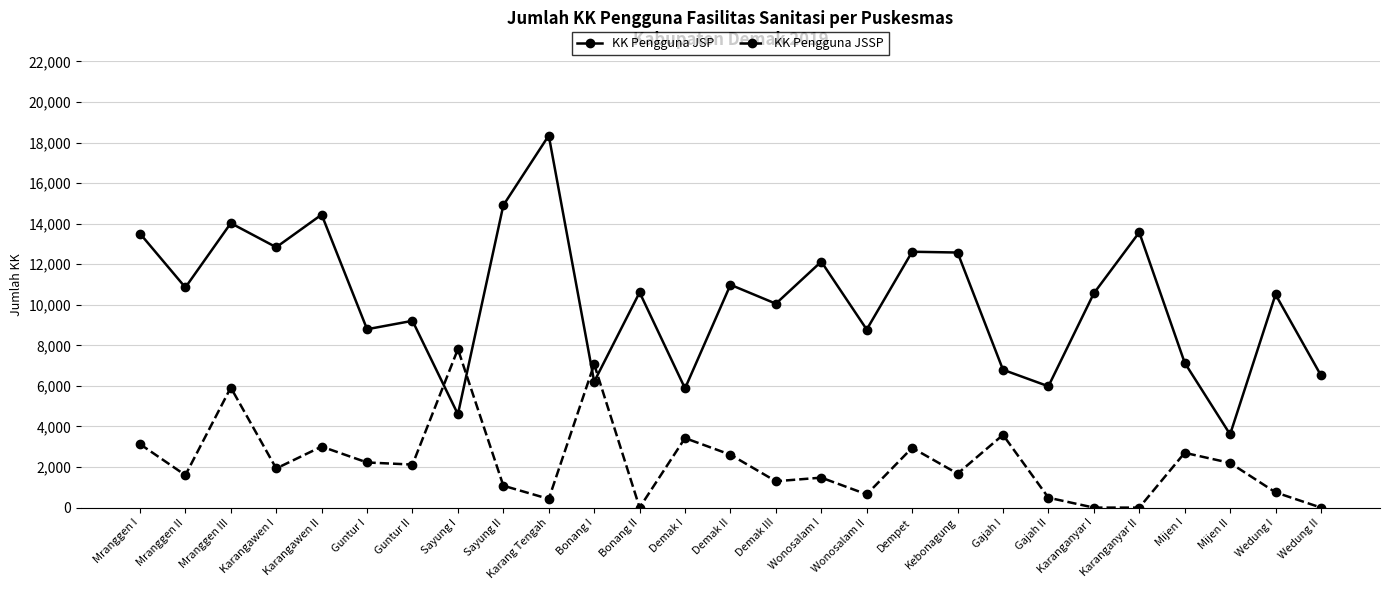

Where does the KK Pengguna JSSP series first go above 1930?

Mranggen I